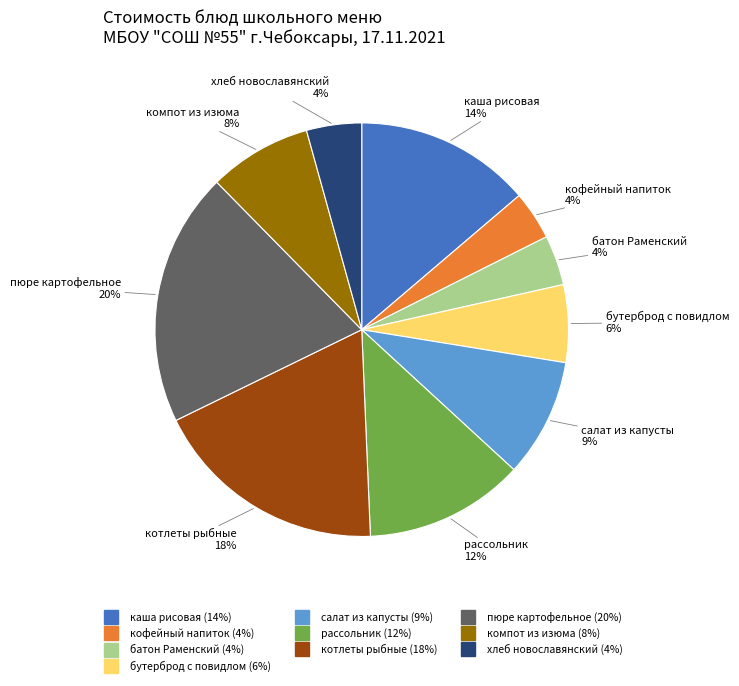

To the nearest percent, what is the difference between the largest and smallest slice percentages?

16%